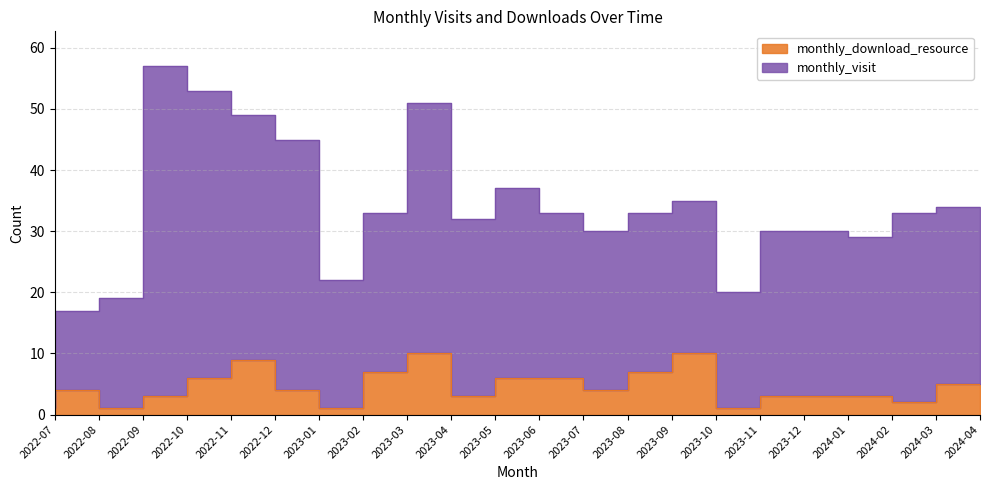

Rank the categories by value from highest to lowest.

2023-04, 2023-10, 2022-12, 2023-03, 2023-09, 2022-11, 2023-06, 2023-07, 2024-04, 2022-08, 2023-01, 2023-08, 2022-10, 2023-05, 2023-12, 2024-01, 2024-02, 2024-03, 2022-07, 2022-09, 2023-02, 2023-11